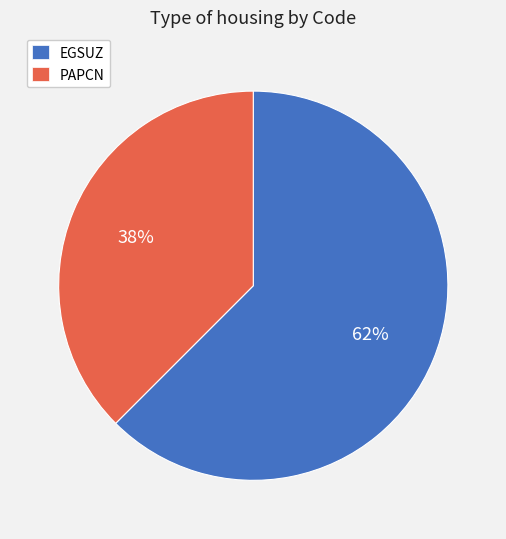

To the nearest percent, what portion does PAPCN represent?

38%